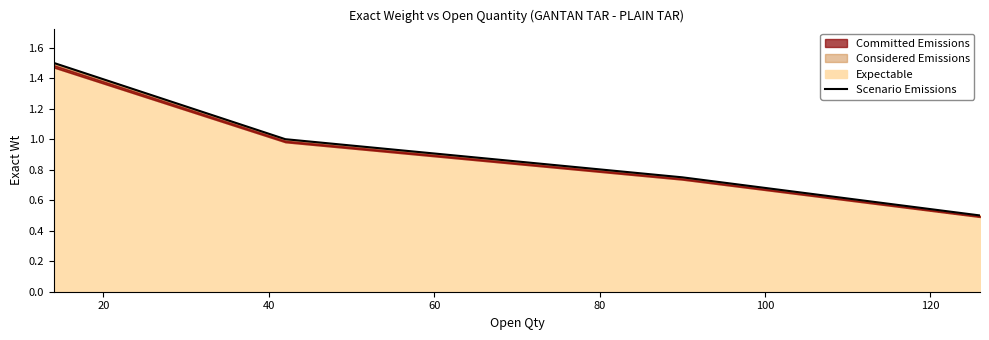

What is the minimum value shown in the chart?

0.5